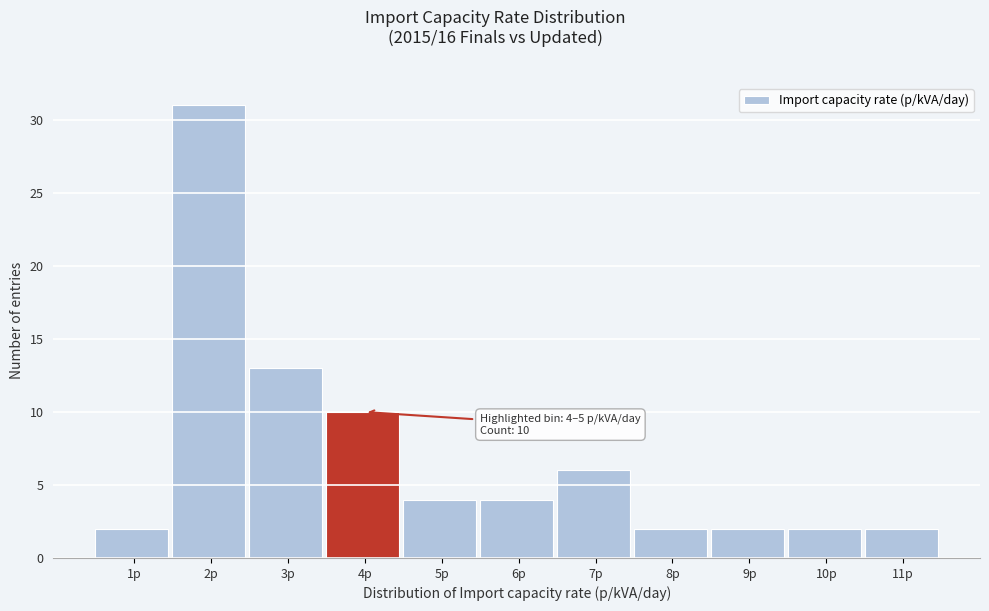

Reading left to right, transcribe all the data shown in this chart.

1p=2	2p=31	3p=13	4p=10	5p=4	6p=4	7p=6	8p=2	9p=2	10p=2	11p=2